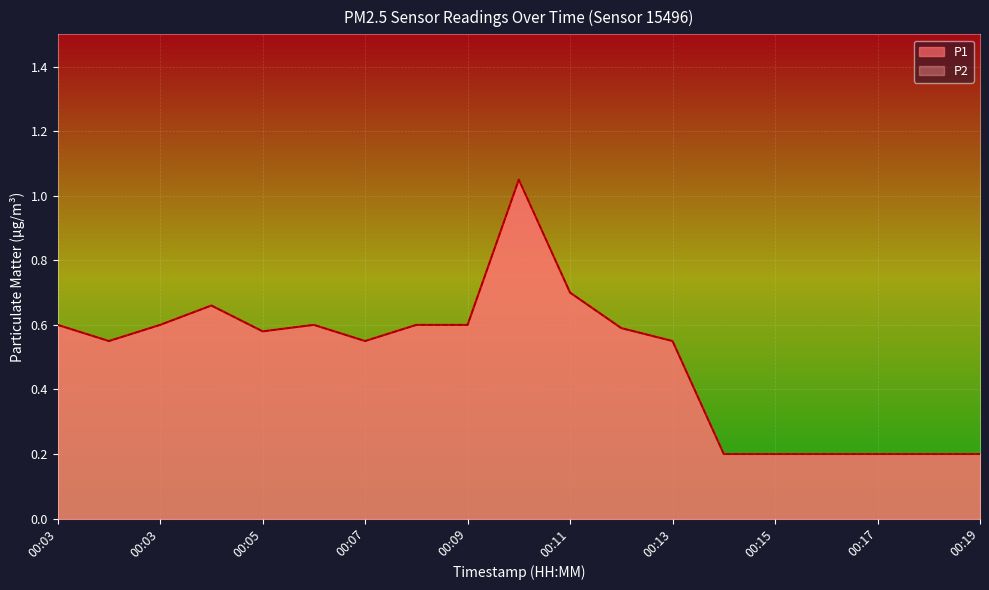

What is the difference between the maximum and minimum values in the P1 series?

0.9